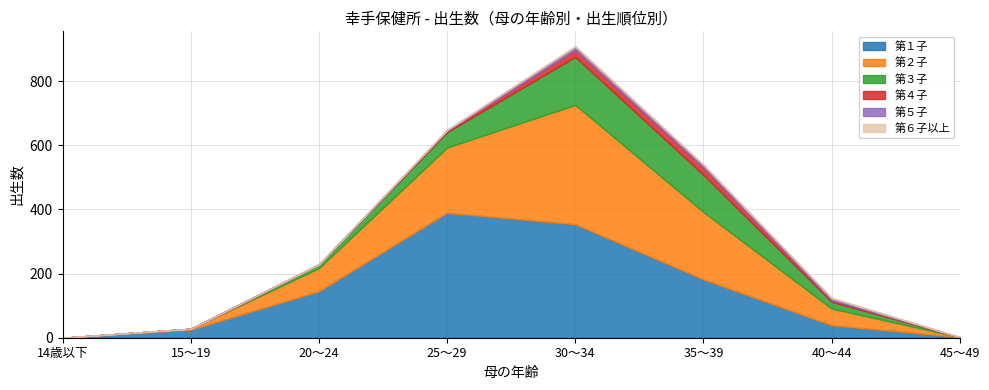

The value of 第４子 at 25～29 is 5. True or false?

True